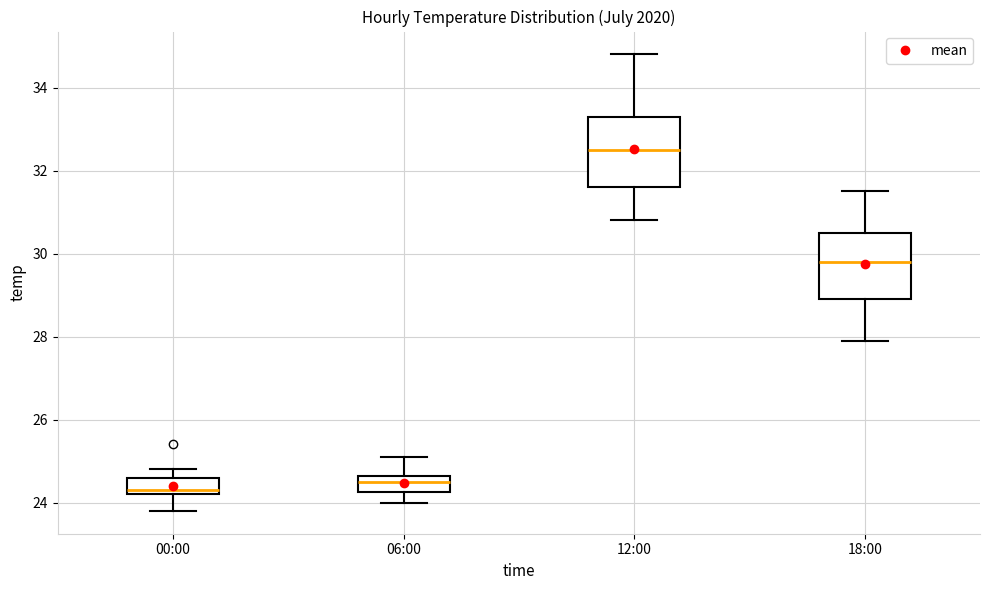

Where does the upper whisker of the box for 06:00 end on the y-axis? The values are not printed on the chart, so give them approximately, as read against the axis.

25.2